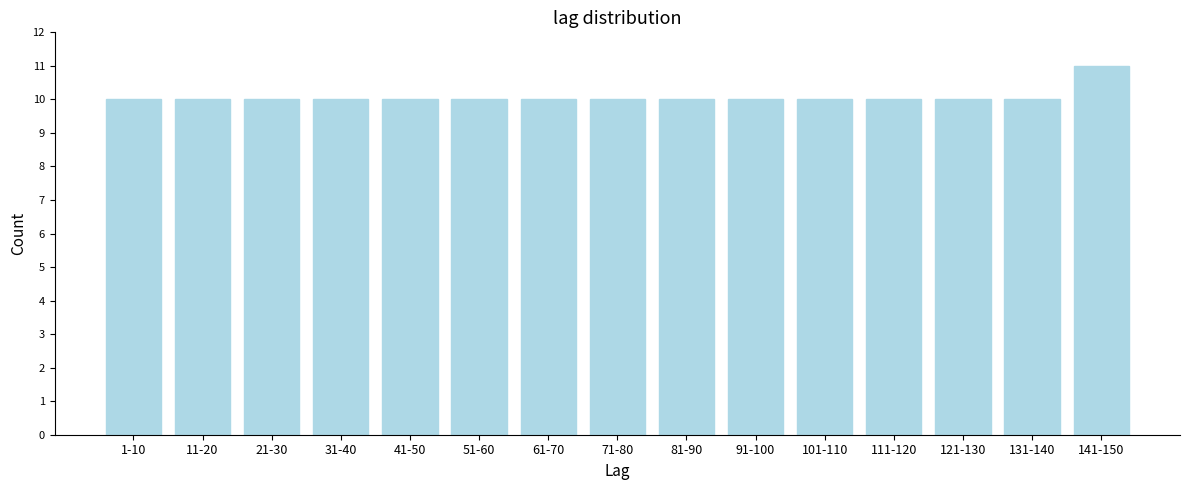

Reading left to right, what are all the values shown in this chart?

10	10	10	10	10	10	10	10	10	10	10	10	10	10	11